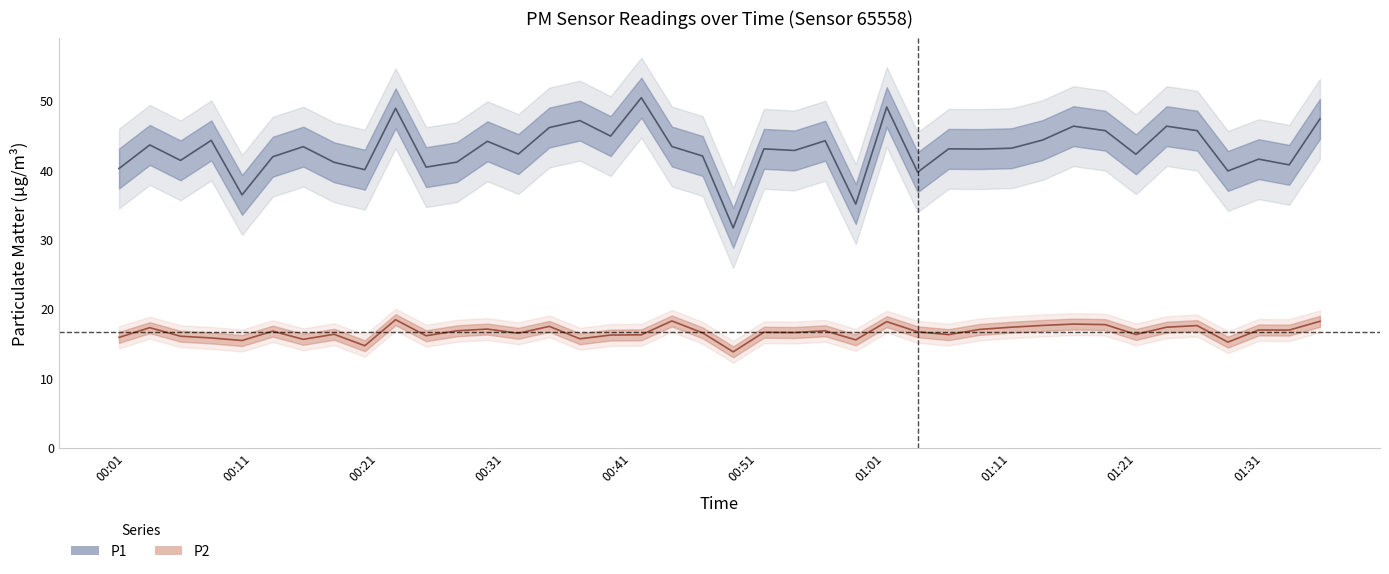

How many values in the P2 series are below 16?

9